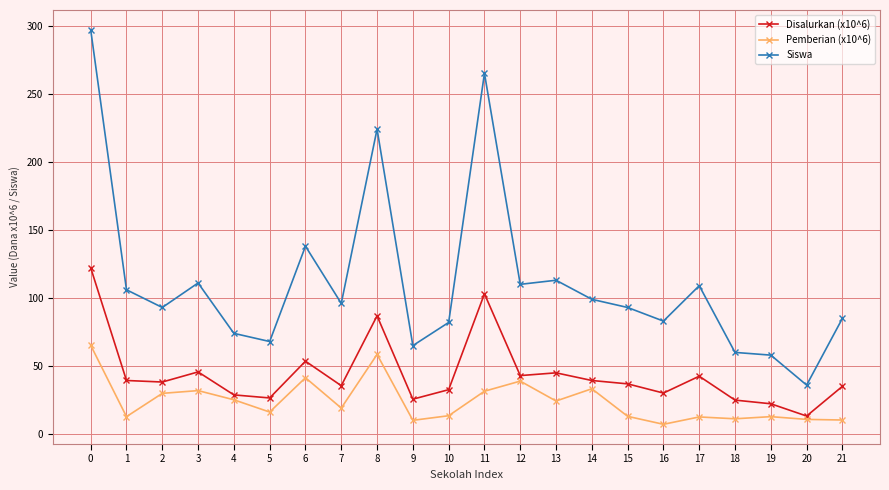

How many data points does each series have?

22